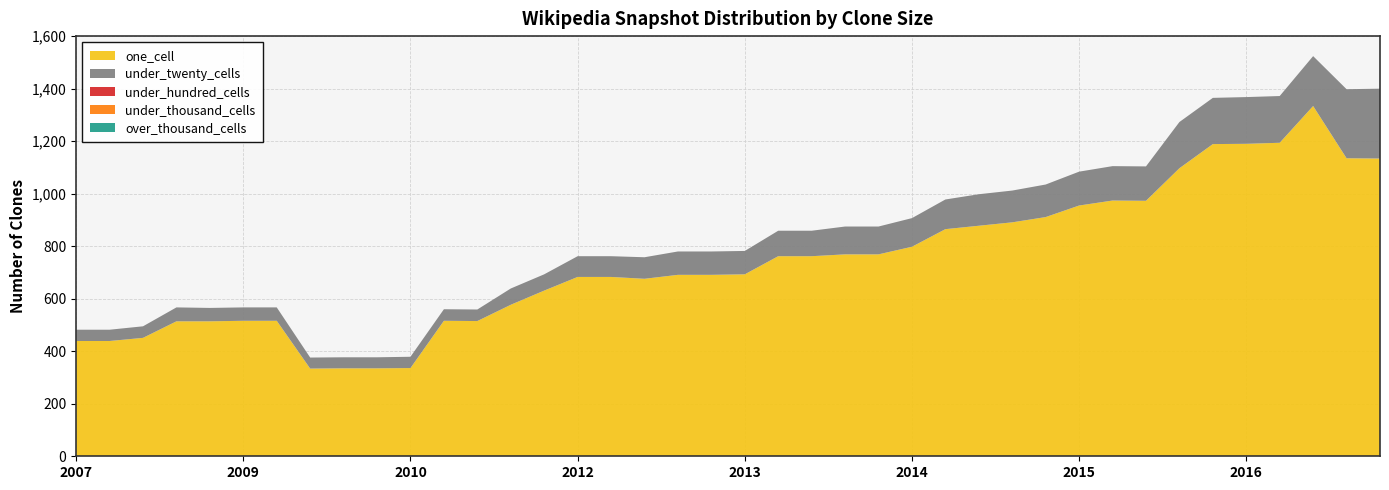

Reading left to right, list all the values displayed in this chart.

one_cell: 2007-12-19=439	2008-04-01=439	2008-06-27=451	2008-10-10=514	2008-12-17=514	2009-04-06=516	2009-06-17=516	2009-09-25=334	2009-12-16=335	2010-04-01=335	2010-07-26=336	2010-11-17=516	2011-02-21=515	2011-06-10=577	2011-09-05=631	2012-01-18=683	2012-03-26=683	2012-07-13=676	2012-10-31=691	2012-12-11=691	2013-02-20=693	2013-05-21=762	2013-07-09=762	2013-09-10=769	2013-12-20=769	2014-03-28=798	2014-09-08=865	2015-01-19=878	2015-04-09=891	2015-07-03=911	2015-10-01=955	2016-01-04=974	2016-04-05=973	2016-07-04=1097	2016-10-07=1189	2016-12-27=1190	2017-04-12=1194	2017-07-24=1334	2017-10-12=1135	2017-12-22=1134
under_twenty_cells: 2007-12-19=43	2008-04-01=43	2008-06-27=44	2008-10-10=53	2008-12-17=51	2009-04-06=51	2009-06-17=51	2009-09-25=42	2009-12-16=42	2010-04-01=42	2010-07-26=43	2010-11-17=44	2011-02-21=44	2011-06-10=62	2011-09-05=62	2012-01-18=79	2012-03-26=79	2012-07-13=82	2012-10-31=89	2012-12-11=89	2013-02-20=89	2013-05-21=97	2013-07-09=97	2013-09-10=106	2013-12-20=106	2014-03-28=109	2014-09-08=113	2015-01-19=120	2015-04-09=121	2015-07-03=124	2015-10-01=129	2016-01-04=131	2016-04-05=131	2016-07-04=176	2016-10-07=176	2016-12-27=178	2017-04-12=178	2017-07-24=190	2017-10-12=263	2017-12-22=266
under_hundred_cells: 2007-12-19=0	2008-04-01=0	2008-06-27=0	2008-10-10=0	2008-12-17=0	2009-04-06=0	2009-06-17=0	2009-09-25=0	2009-12-16=0	2010-04-01=0	2010-07-26=0	2010-11-17=0	2011-02-21=0	2011-06-10=0	2011-09-05=0	2012-01-18=0	2012-03-26=0	2012-07-13=0	2012-10-31=0	2012-12-11=0	2013-02-20=0	2013-05-21=0	2013-07-09=0	2013-09-10=0	2013-12-20=0	2014-03-28=0	2014-09-08=0	2015-01-19=0	2015-04-09=0	2015-07-03=0	2015-10-01=0	2016-01-04=0	2016-04-05=0	2016-07-04=0	2016-10-07=0	2016-12-27=0	2017-04-12=0	2017-07-24=0	2017-10-12=0	2017-12-22=0
under_thousand_cells: 2007-12-19=0	2008-04-01=0	2008-06-27=0	2008-10-10=0	2008-12-17=0	2009-04-06=0	2009-06-17=0	2009-09-25=0	2009-12-16=0	2010-04-01=0	2010-07-26=0	2010-11-17=0	2011-02-21=0	2011-06-10=0	2011-09-05=0	2012-01-18=0	2012-03-26=0	2012-07-13=0	2012-10-31=0	2012-12-11=0	2013-02-20=0	2013-05-21=0	2013-07-09=0	2013-09-10=0	2013-12-20=0	2014-03-28=0	2014-09-08=0	2015-01-19=0	2015-04-09=0	2015-07-03=0	2015-10-01=0	2016-01-04=0	2016-04-05=0	2016-07-04=0	2016-10-07=0	2016-12-27=0	2017-04-12=0	2017-07-24=0	2017-10-12=0	2017-12-22=0
over_thousand_cells: 2007-12-19=0	2008-04-01=0	2008-06-27=0	2008-10-10=0	2008-12-17=0	2009-04-06=0	2009-06-17=0	2009-09-25=0	2009-12-16=0	2010-04-01=0	2010-07-26=0	2010-11-17=0	2011-02-21=0	2011-06-10=0	2011-09-05=0	2012-01-18=0	2012-03-26=0	2012-07-13=0	2012-10-31=0	2012-12-11=0	2013-02-20=0	2013-05-21=0	2013-07-09=0	2013-09-10=0	2013-12-20=0	2014-03-28=0	2014-09-08=0	2015-01-19=0	2015-04-09=0	2015-07-03=0	2015-10-01=0	2016-01-04=0	2016-04-05=0	2016-07-04=0	2016-10-07=0	2016-12-27=0	2017-04-12=0	2017-07-24=0	2017-10-12=0	2017-12-22=0